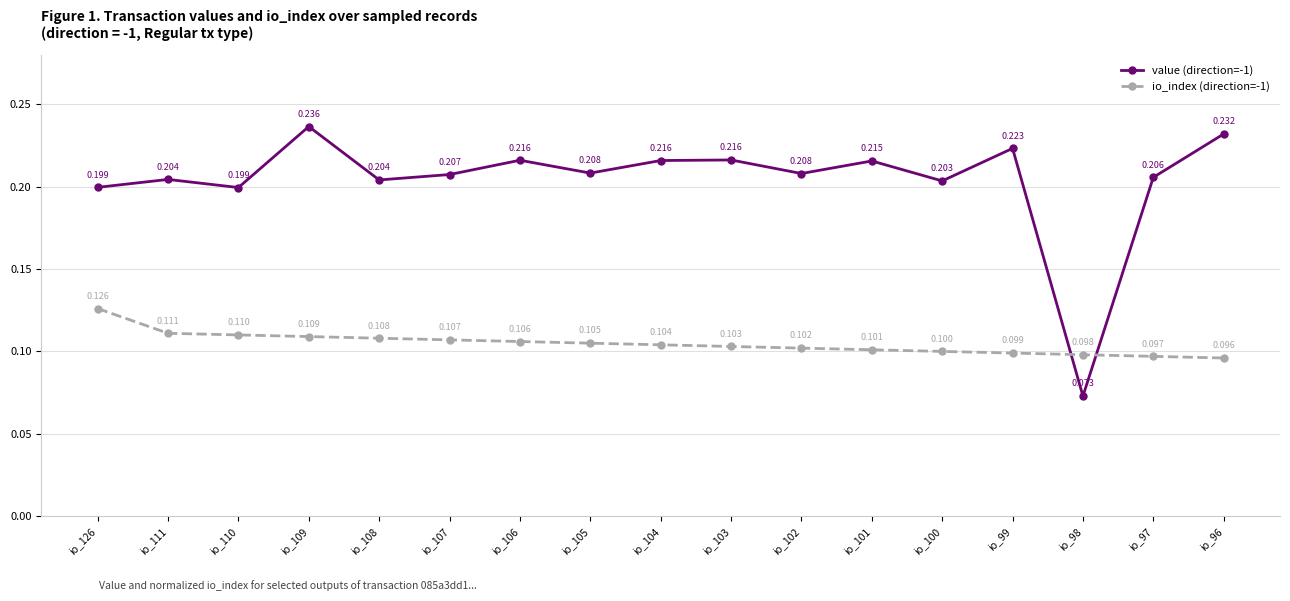

Which series changed the most between io_104 and io_100?

value (direction=-1)